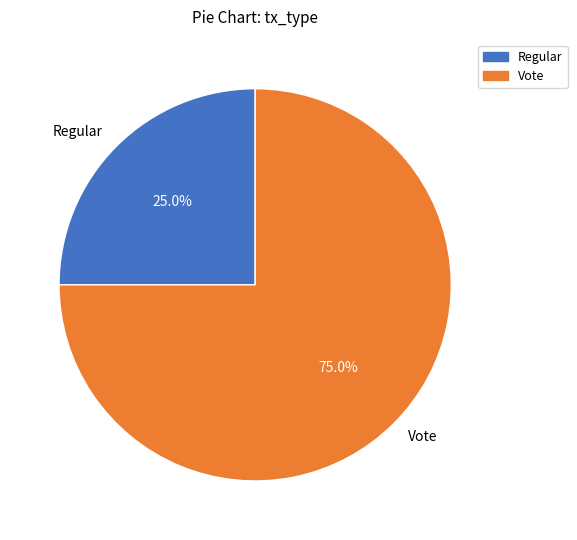

To the nearest percent, what percentage of the pie is Vote?

75%